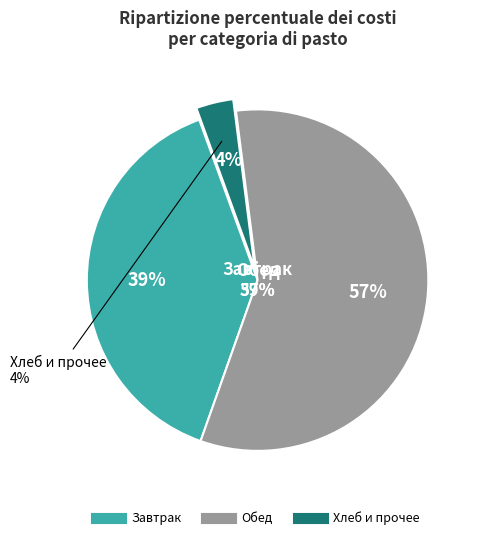

Does Хлеб пшеничный (завтрак) account for over 50% of the chart?

No